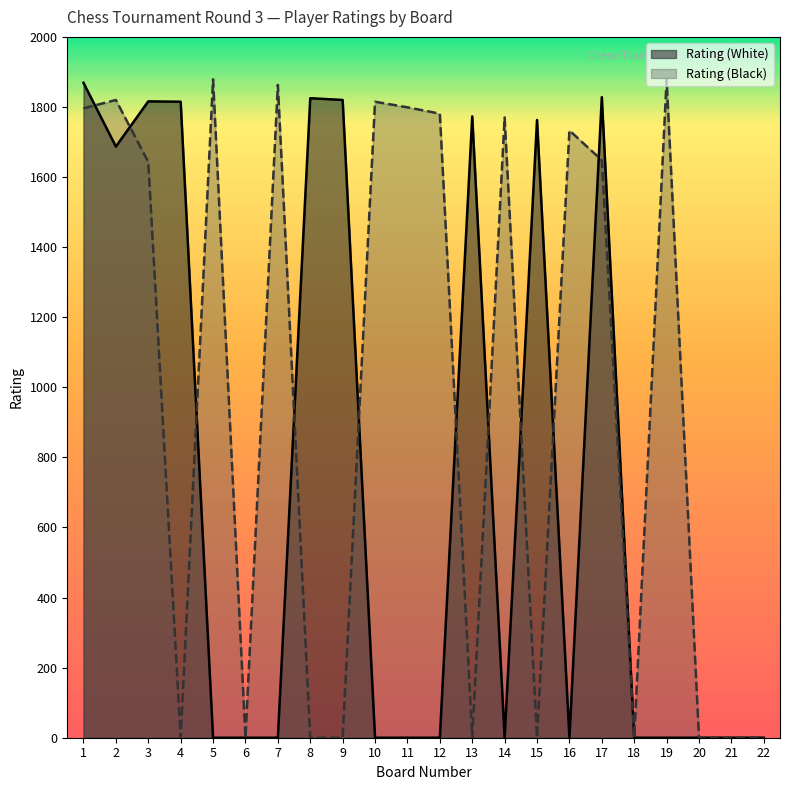

After their last crossing, which series has the higher values: Rating (Black) or Rating (White)?

Rating (White)